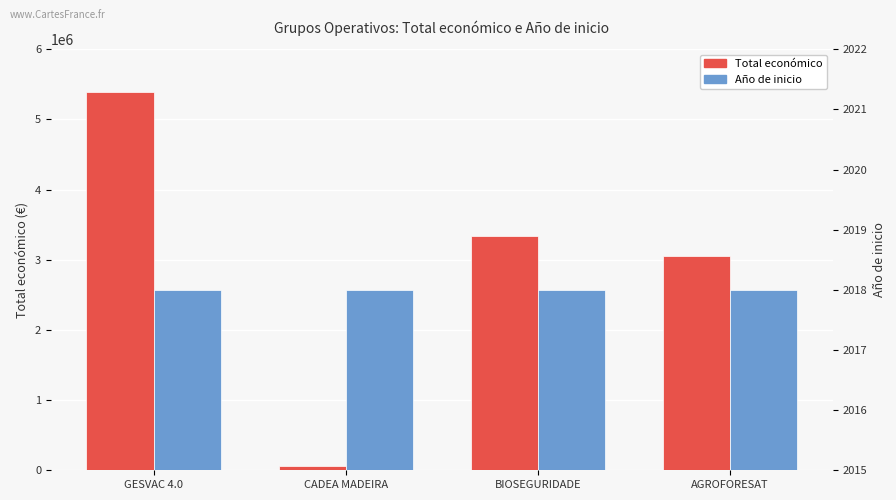

The Total económico series shows 1236387 at AGROFORESAT. True or false?

False